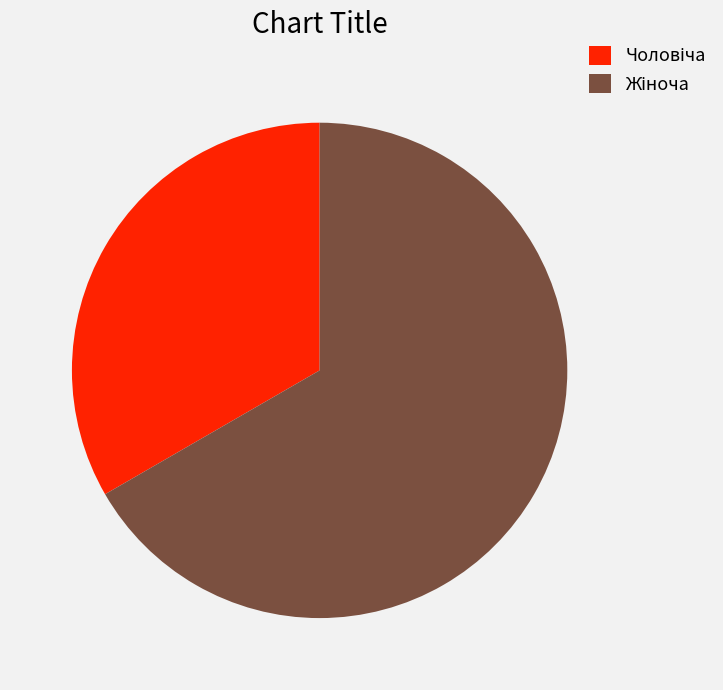

Does any single category account for the majority?

Yes